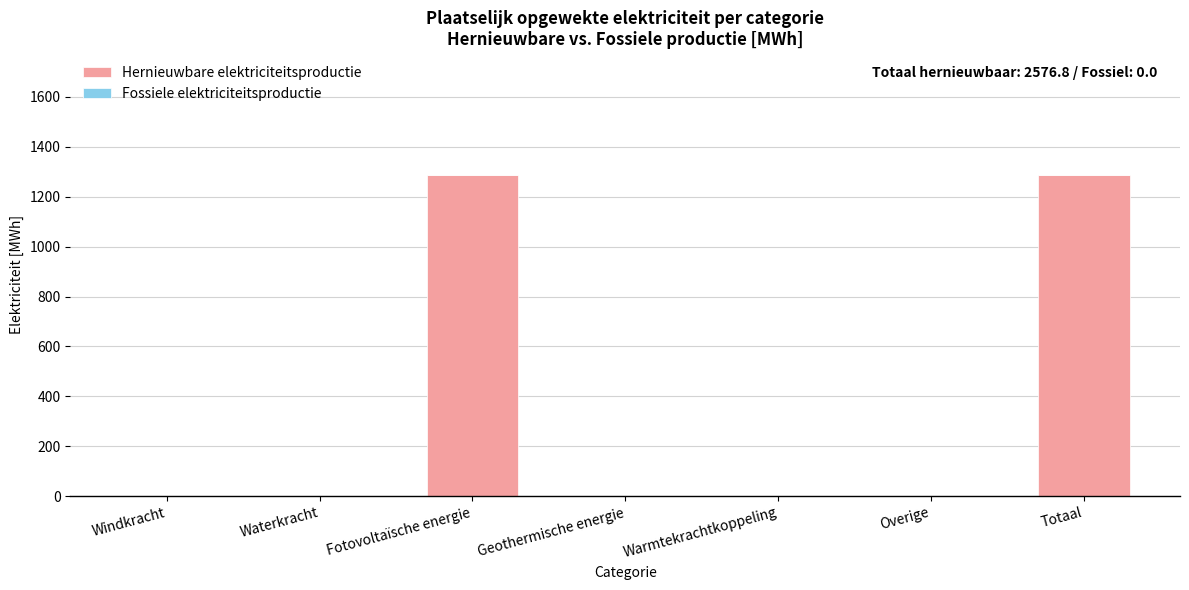

The chart shows a value of 1288.4 at Totaal. True or false?

True